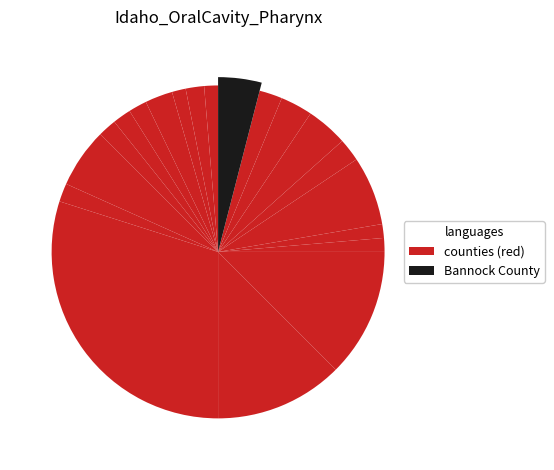

Between Bonneville County and Nez Perce County, which is larger?

Bonneville County